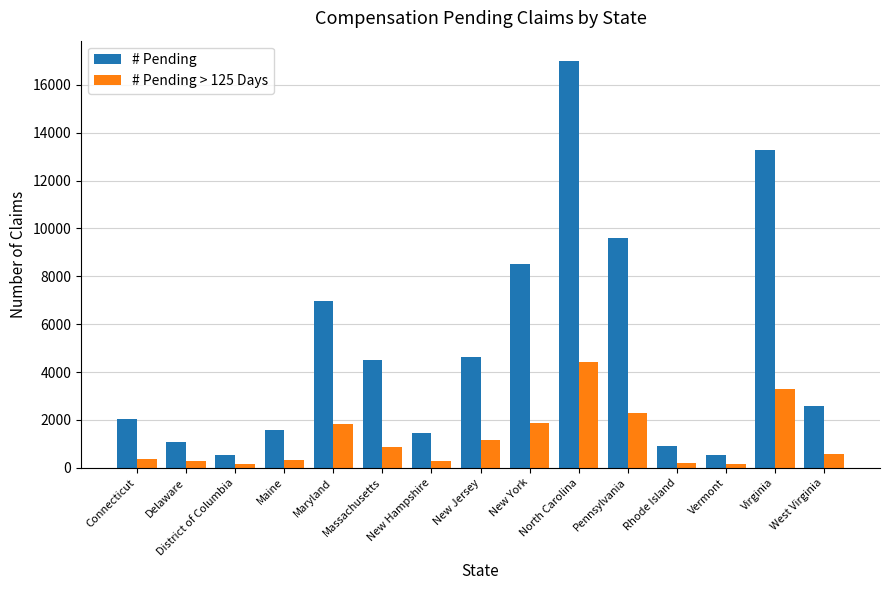

The value of # Pending at Massachusetts is 6851. True or false?

False